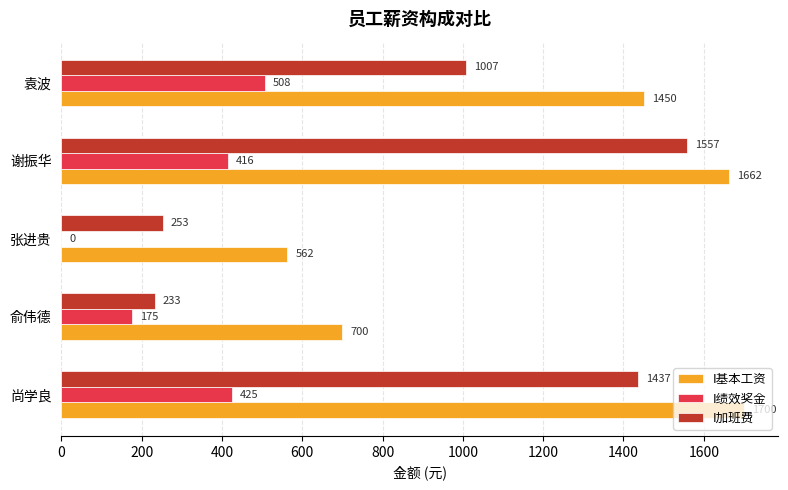

Which series changed the most between 张进贵 and 谢振华?

I加班费